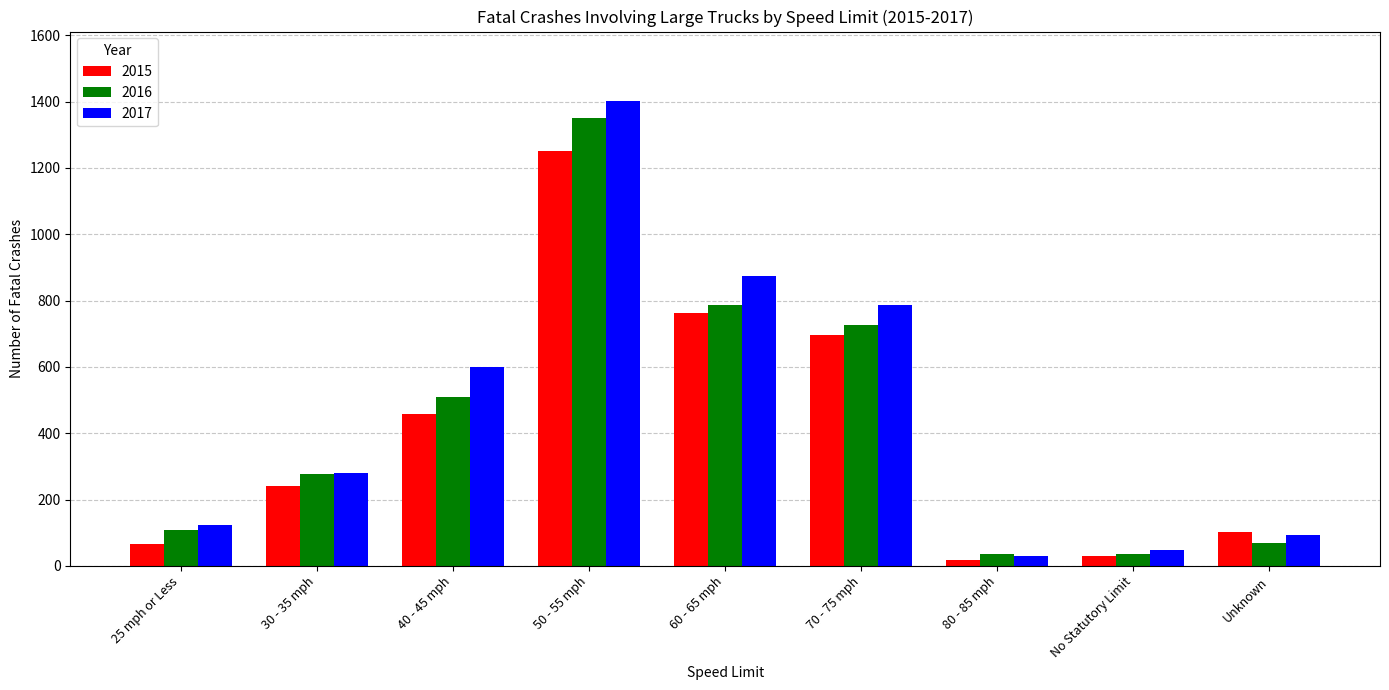

List the series in order of their peak value, highest first.

2017, 2016, 2015